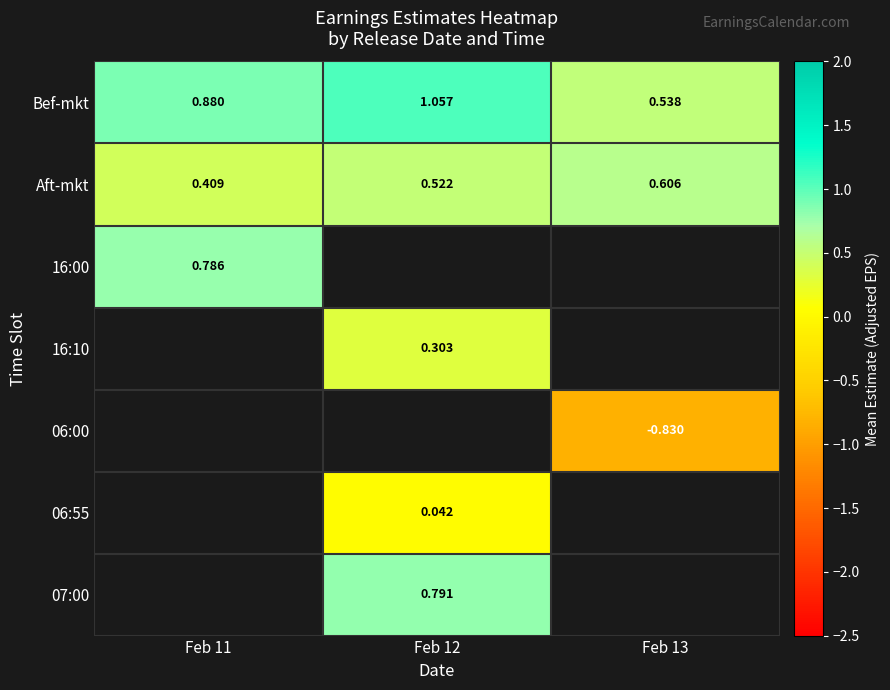

What is the spread (max minus min) of values at Feb 12?

1.0